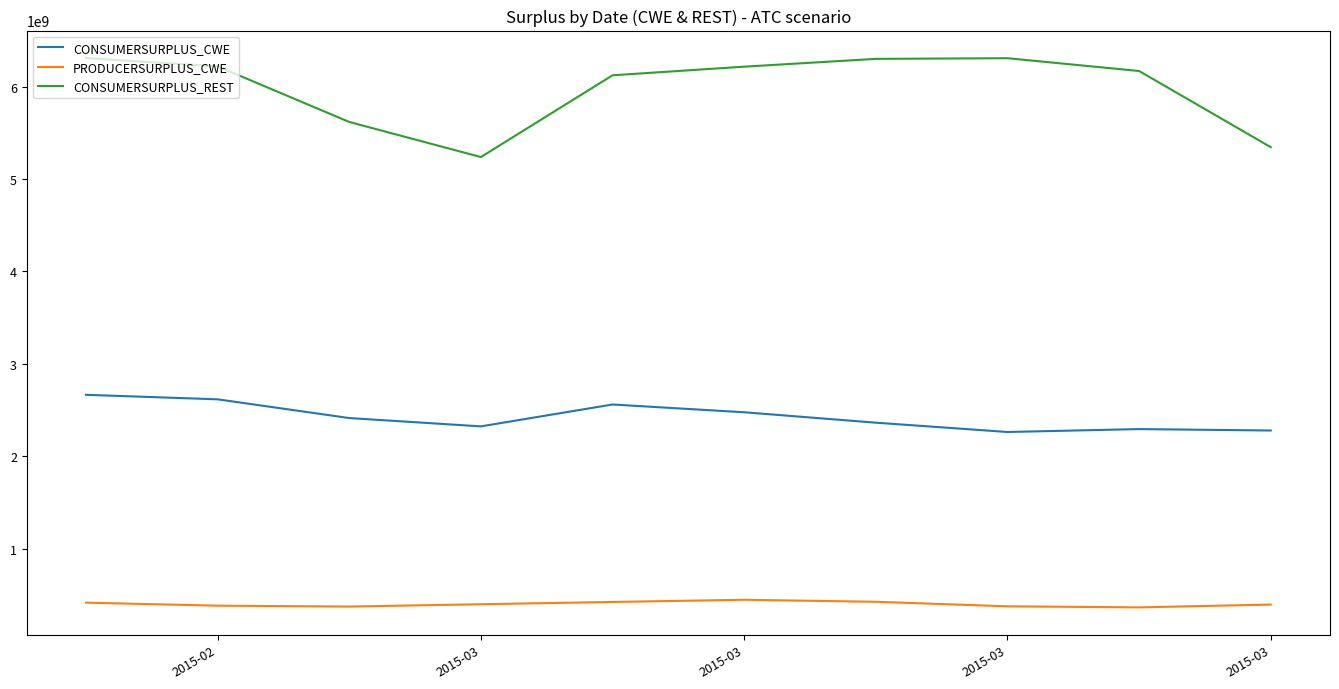

How many values in the PRODUCERSURPLUS_CWE series exceed 401130523?

5